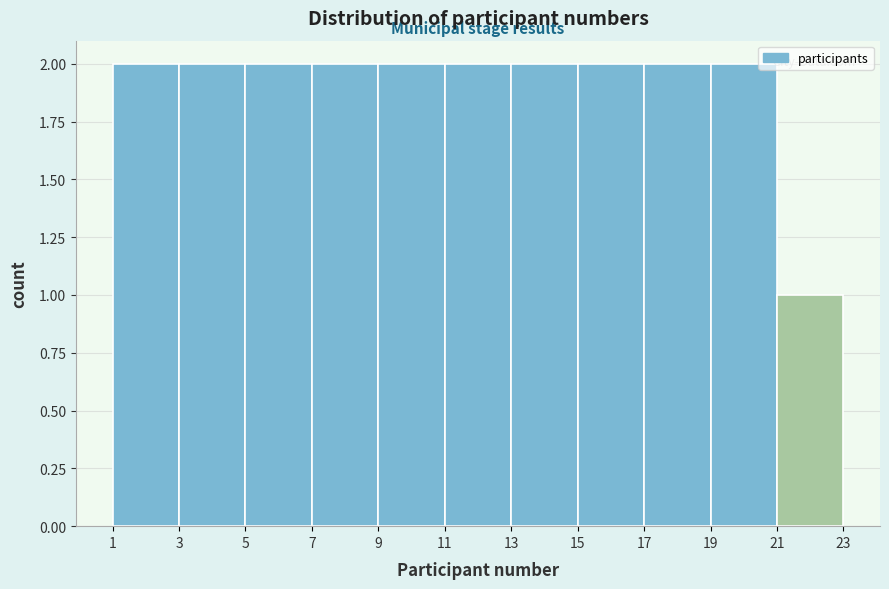

How tall is the bar that spans 3 to 5 on the x-axis? The values are not printed on the chart, so give them approximately, as read against the axis.

2